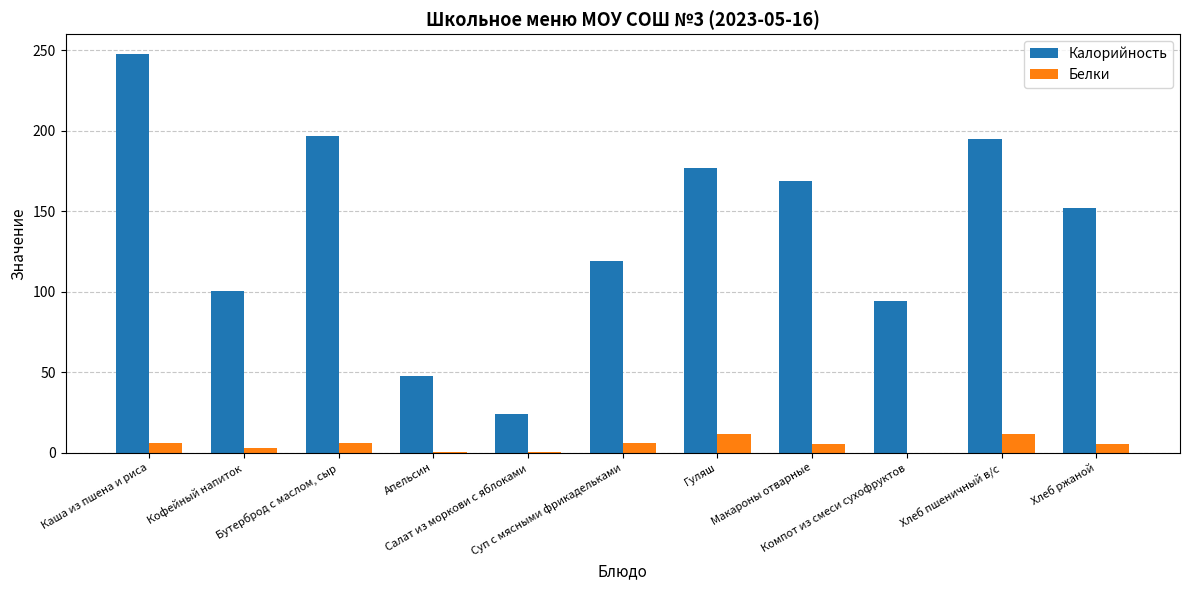

At which label does Калорийность reach its peak?

Каша из пшена и риса